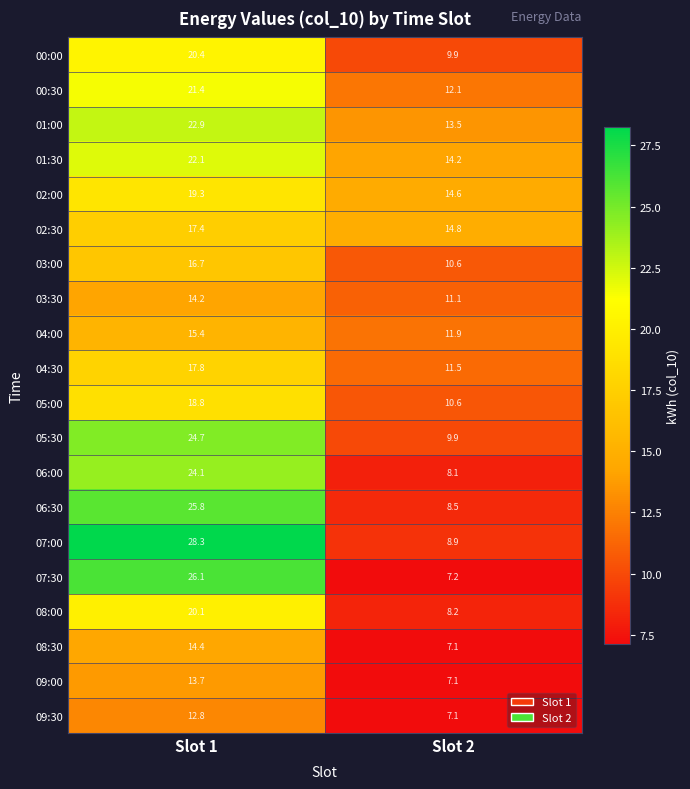

What is the average value of the 05:00 series?

14.7